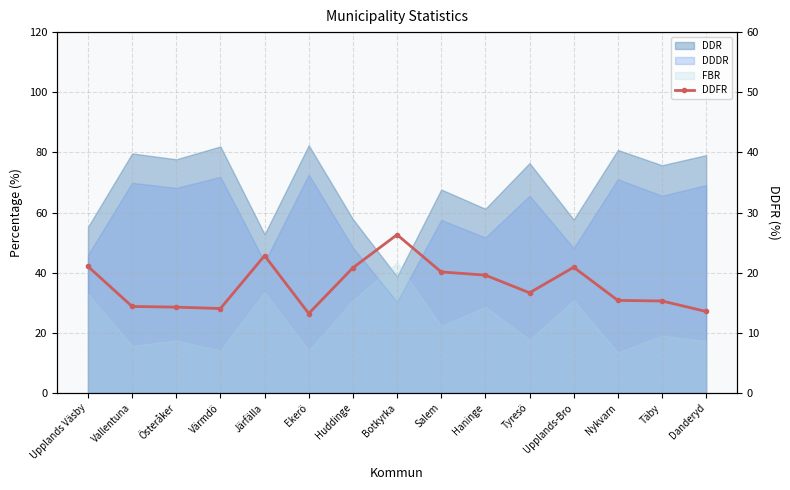

What position from the left is Haninge?

10